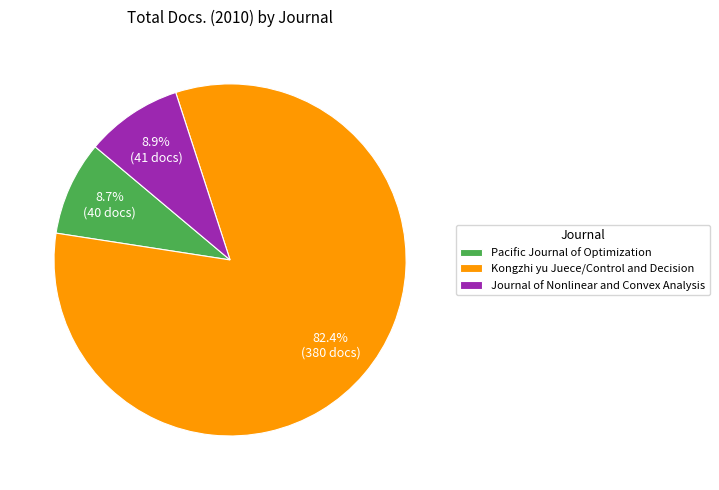

Between Journal of Nonlinear and Convex Analysis and Kongzhi yu Juece/Control and Decision, which is larger?

Kongzhi yu Juece/Control and Decision